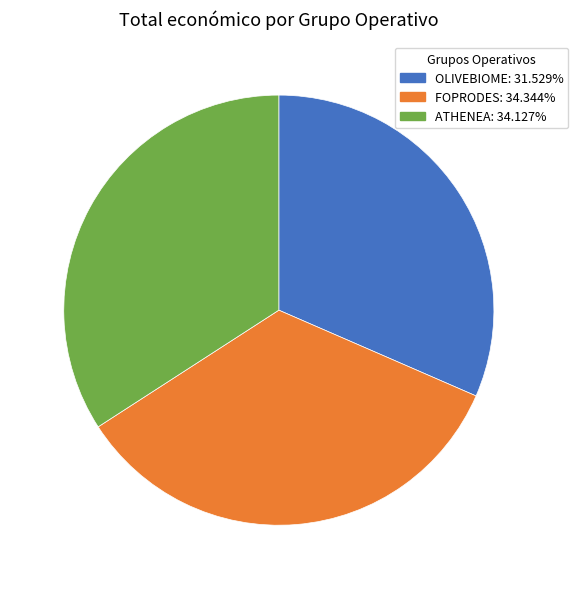

Is it true that FOPRODES is 27% of the pie?

False